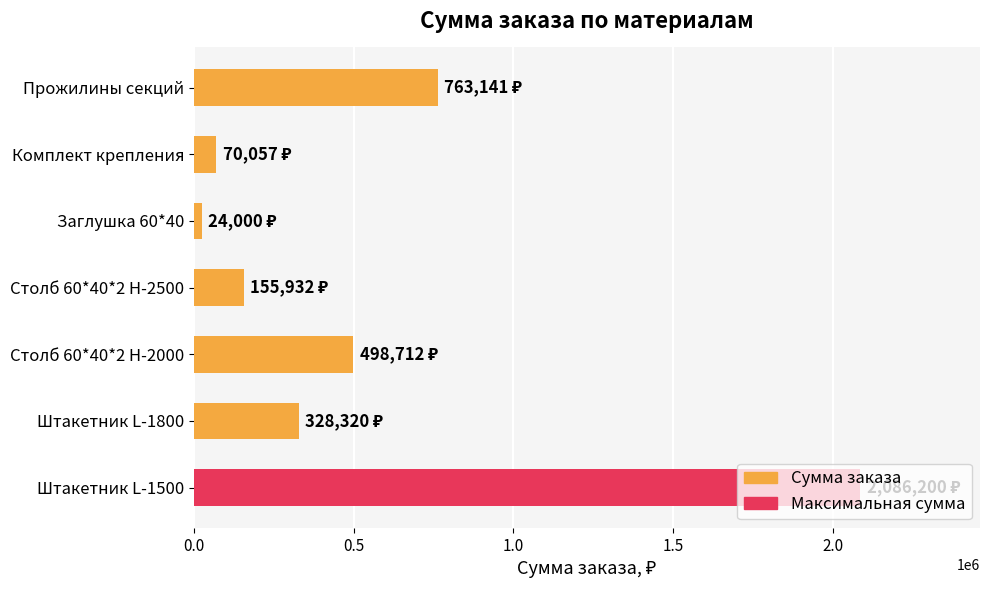

How many data points are less than 328320?

3